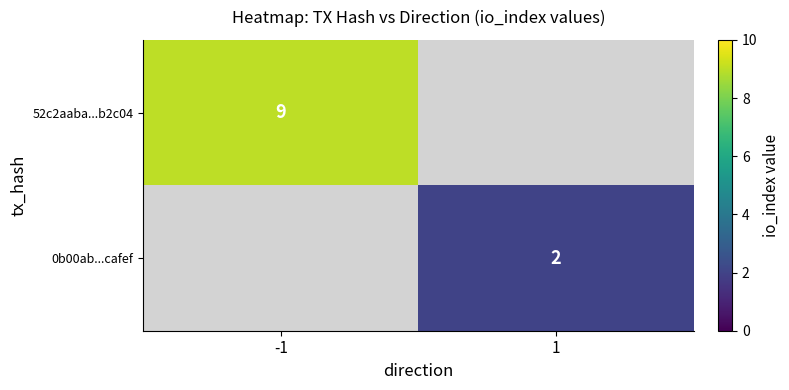

The value of 52c2aaba...b2c04 at -1 is 9. True or false?

True